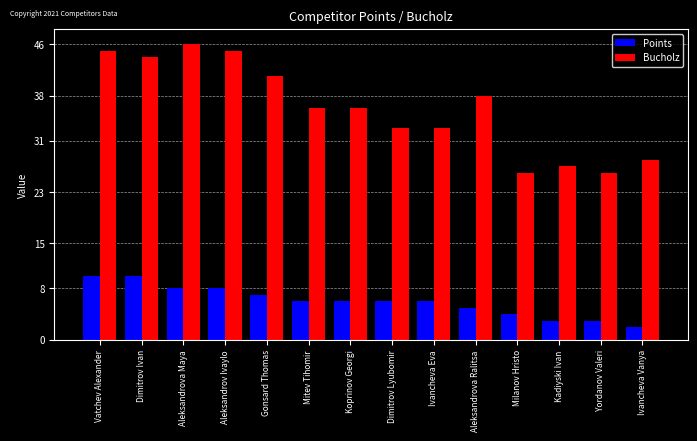

Read the Bucholz value at Vatchev Alexander.

45